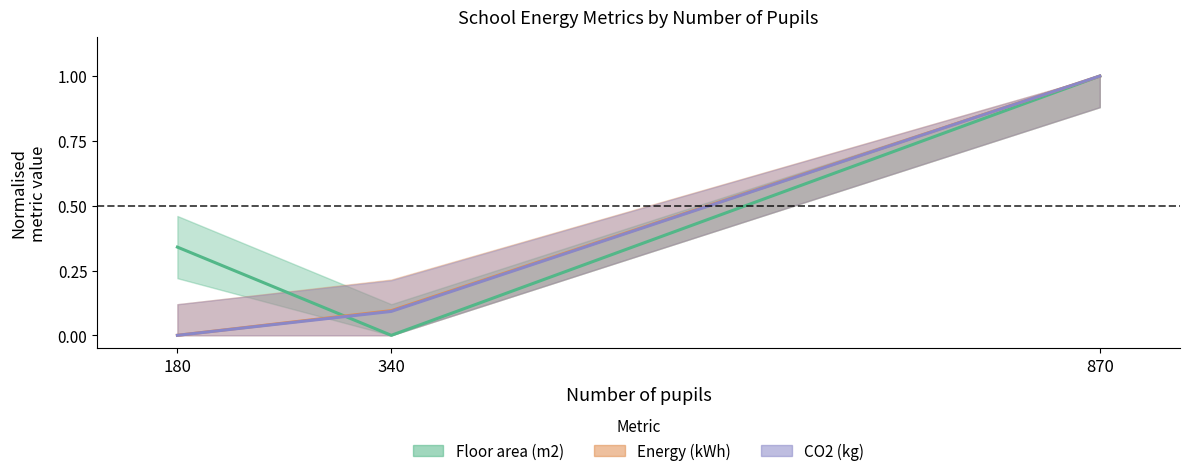

What is the sum of all CO2 (kg) values?

1.1